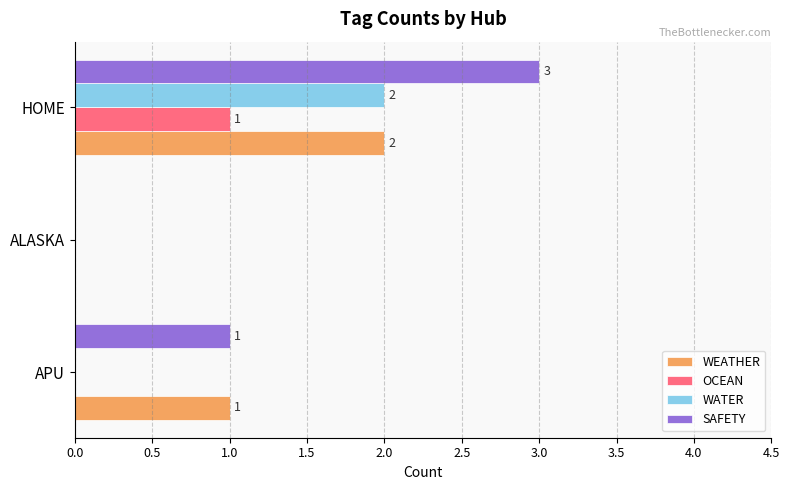

Which series changed the most between ALASKA and HOME?

SAFETY